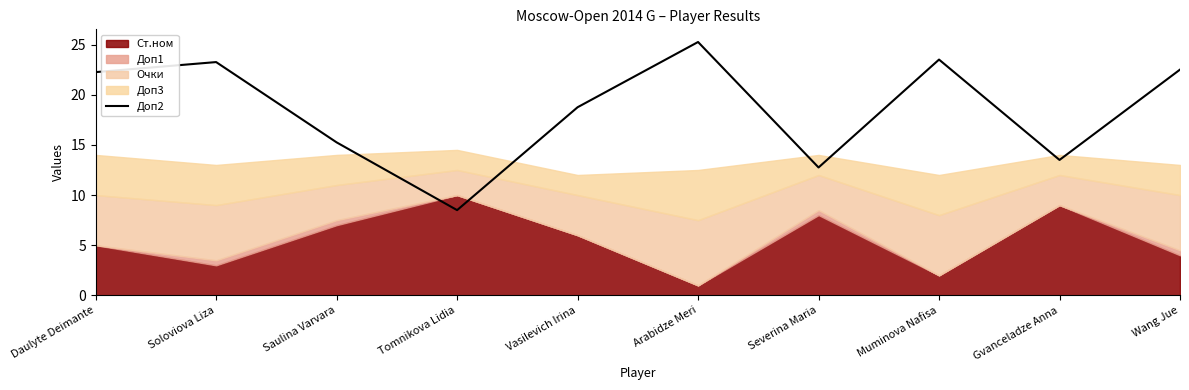

The chart shows a value of 25.2 at Arabidze Meri. True or false?

True